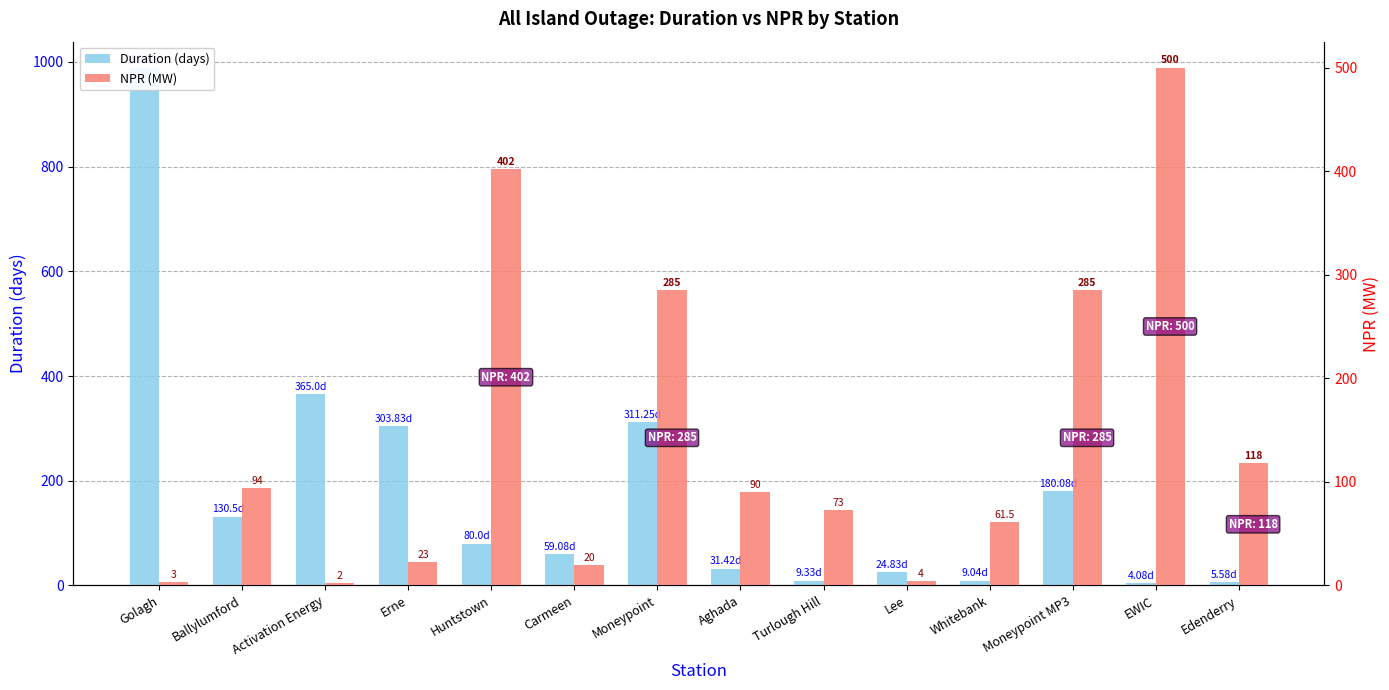

Reading left to right, what are all the values shown in this chart?

Duration (days): Golagh=989.3	Ballylumford=130.5	Activation Energy=365.0	Erne=303.8	Huntstown=80.0	Carmeen=59.1	Moneypoint=311.2	Aghada=31.4	Turlough Hill=9.3	Lee=24.8	Whitebank=9.0	Moneypoint MP3=180.1	EWIC=4.1	Edenderry=5.6
NPR (MW): Golagh=3.0	Ballylumford=94.0	Activation Energy=2.0	Erne=23.0	Huntstown=402.0	Carmeen=20.0	Moneypoint=285.0	Aghada=90.0	Turlough Hill=73.0	Lee=4.0	Whitebank=61.5	Moneypoint MP3=285.0	EWIC=500.0	Edenderry=118.0